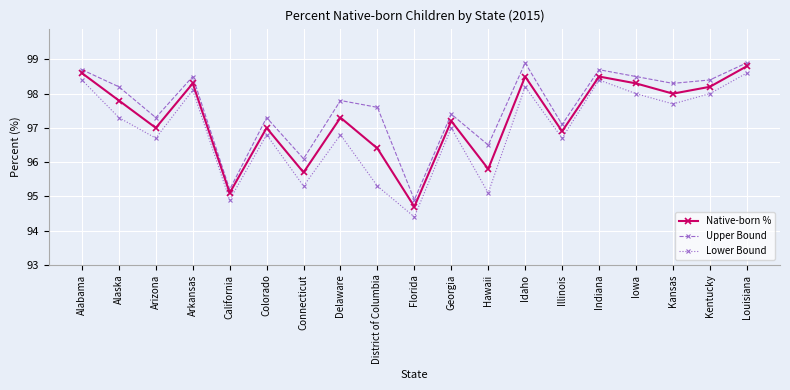

Does the chart have visible grid lines?

Yes